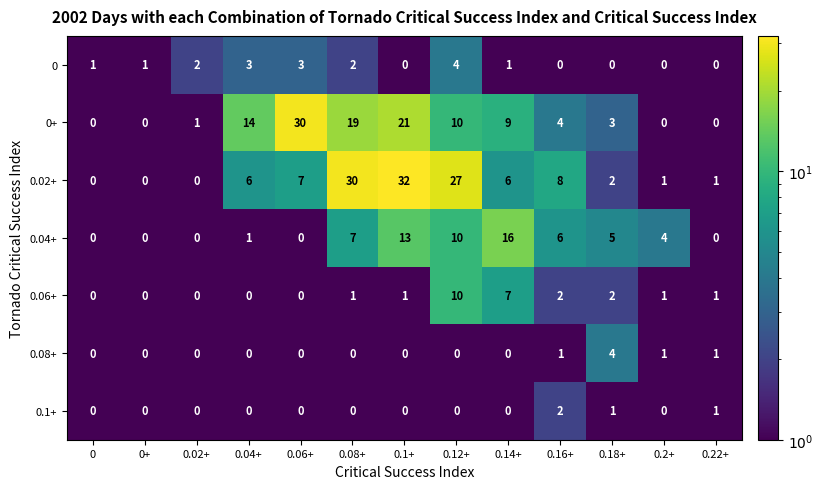

What is the maximum value shown in the chart?

32